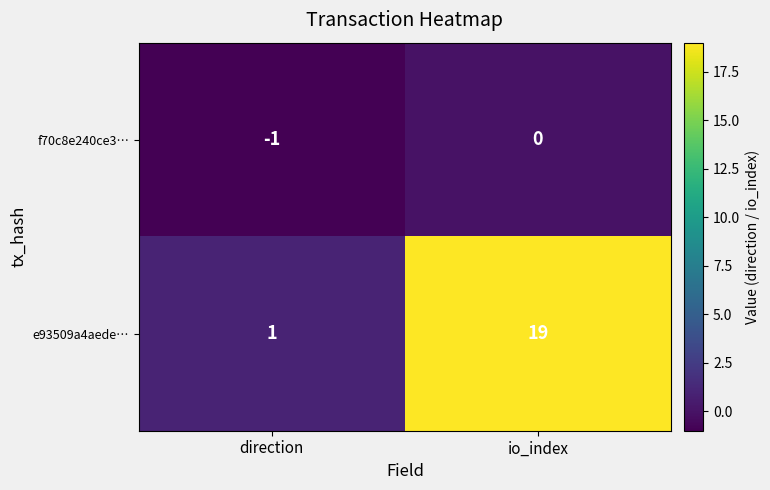

The e93509a4aede… series shows 10 at io_index. True or false?

False